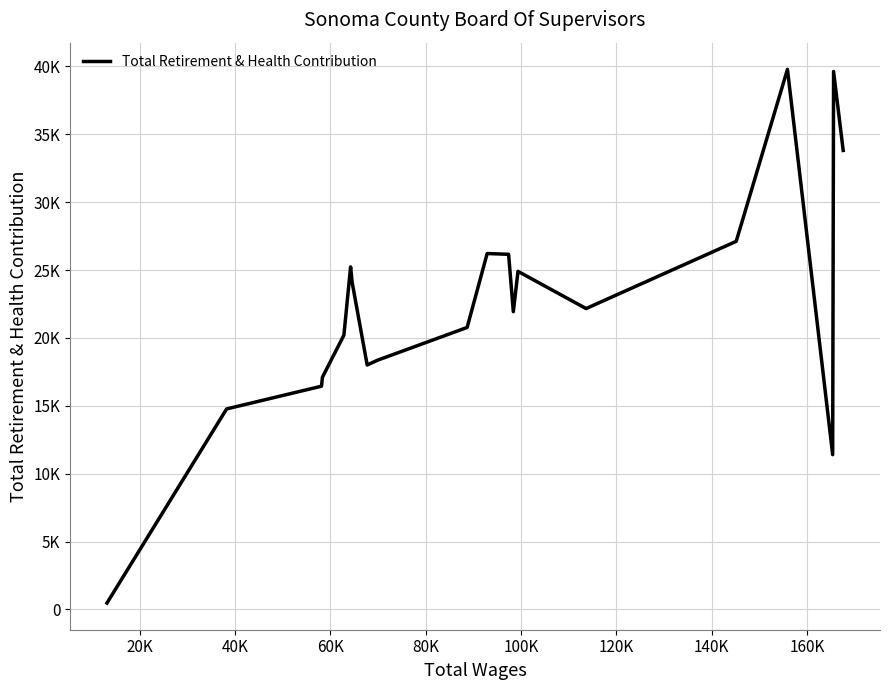

True or false: the data has more than 0 interior local peaks.

True